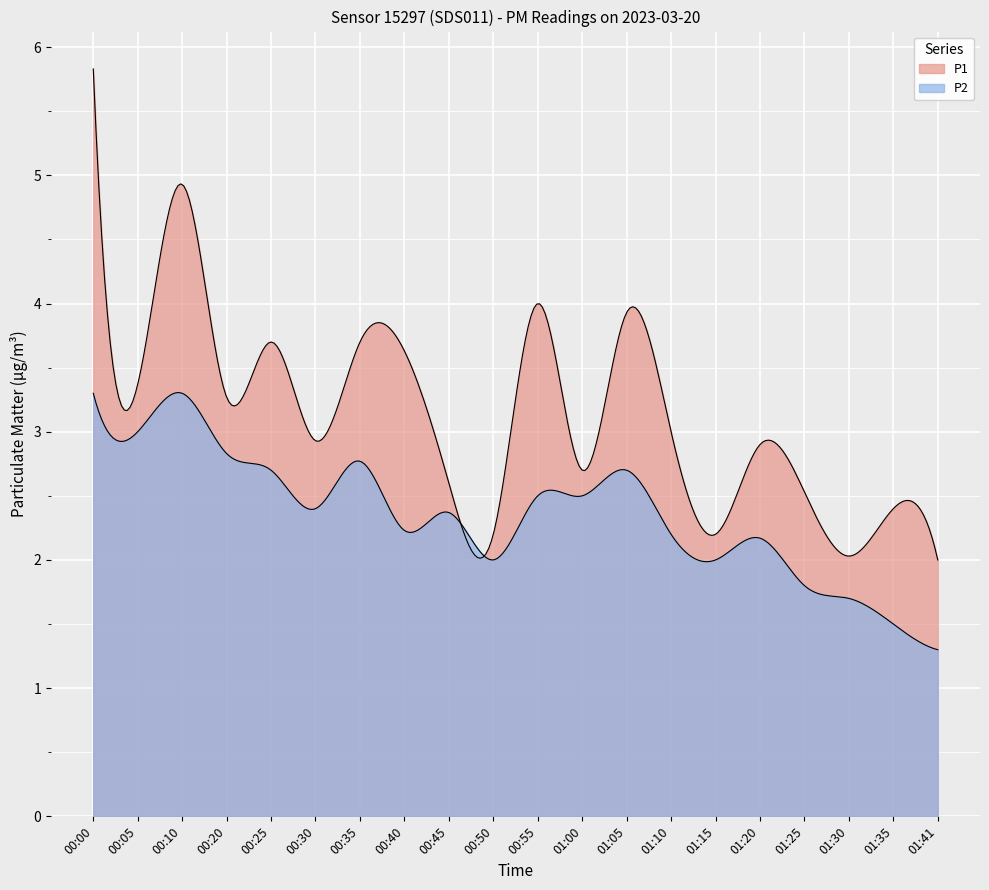

What is the difference between the P2 values at 00:45 and 00:10?

0.9